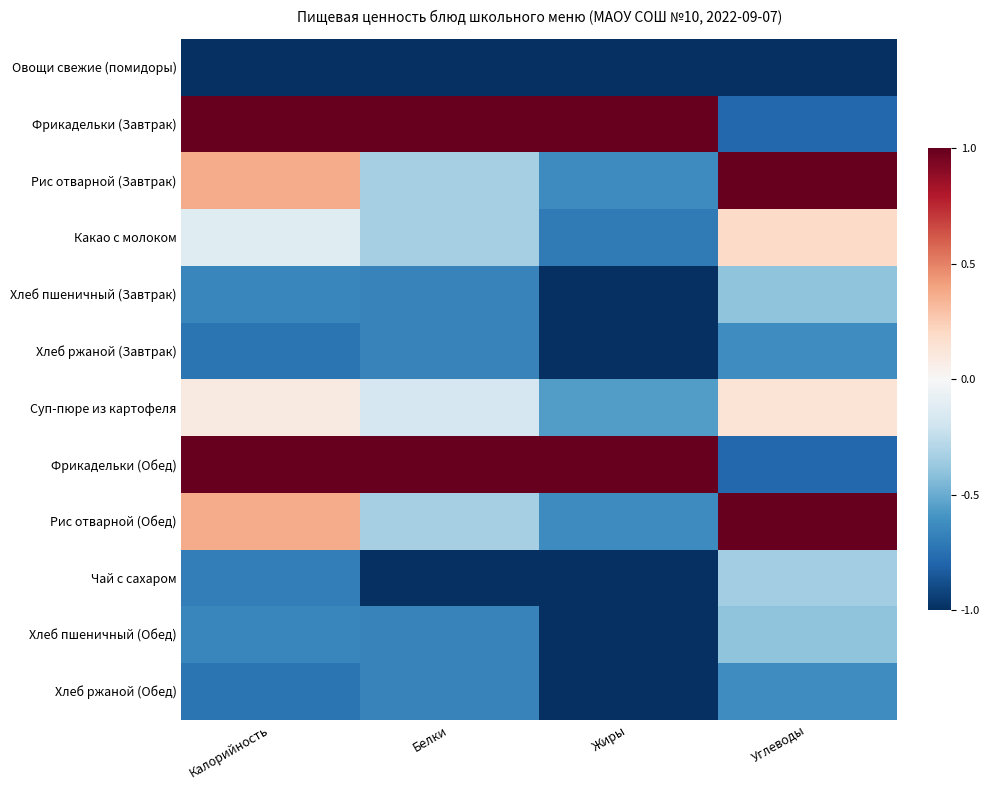

Reading left to right, extract all data points from this chart.

Овощи свежие (помидоры): Калорийность=-1.0	Белки=-1.0	Жиры=-1.0	Углеводы=-1.0
Фрикадельки (Завтрак): Калорийность=1.0	Белки=1.0	Жиры=1.0	Углеводы=-0.8
Рис отварной (Завтрак): Калорийность=0.4	Белки=-0.3	Жиры=-0.6	Углеводы=1.0
Какао с молоком: Калорийность=-0.1	Белки=-0.3	Жиры=-0.7	Углеводы=0.2
Хлеб пшеничный (Завтрак): Калорийность=-0.7	Белки=-0.7	Жиры=-1.0	Углеводы=-0.4
Хлеб ржаной (Завтрак): Калорийность=-0.7	Белки=-0.7	Жиры=-1.0	Углеводы=-0.6
Суп-пюре из картофеля: Калорийность=0.1	Белки=-0.2	Жиры=-0.6	Углеводы=0.1
Фрикадельки (Обед): Калорийность=1.0	Белки=1.0	Жиры=1.0	Углеводы=-0.8
Рис отварной (Обед): Калорийность=0.4	Белки=-0.3	Жиры=-0.6	Углеводы=1.0
Чай с сахаром: Калорийность=-0.7	Белки=-1.0	Жиры=-1.0	Углеводы=-0.4
Хлеб пшеничный (Обед): Калорийность=-0.7	Белки=-0.7	Жиры=-1.0	Углеводы=-0.4
Хлеб ржаной (Обед): Калорийность=-0.7	Белки=-0.7	Жиры=-1.0	Углеводы=-0.6